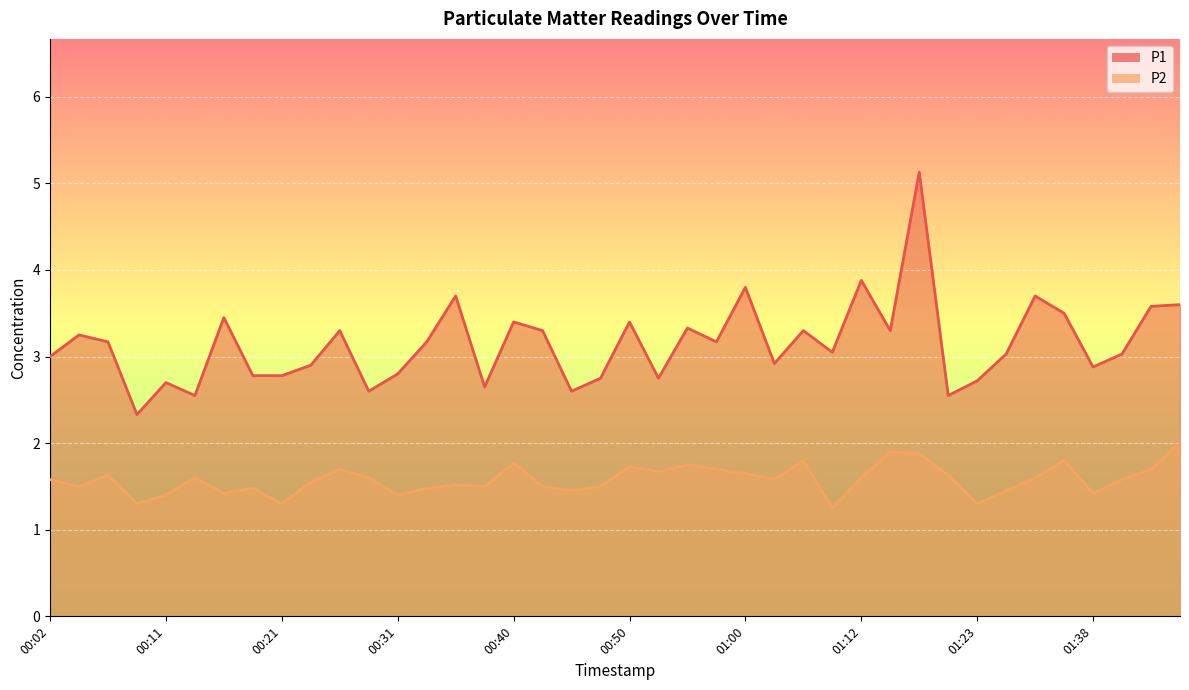

Which has a higher value, 00:02 or 01:02?

00:02